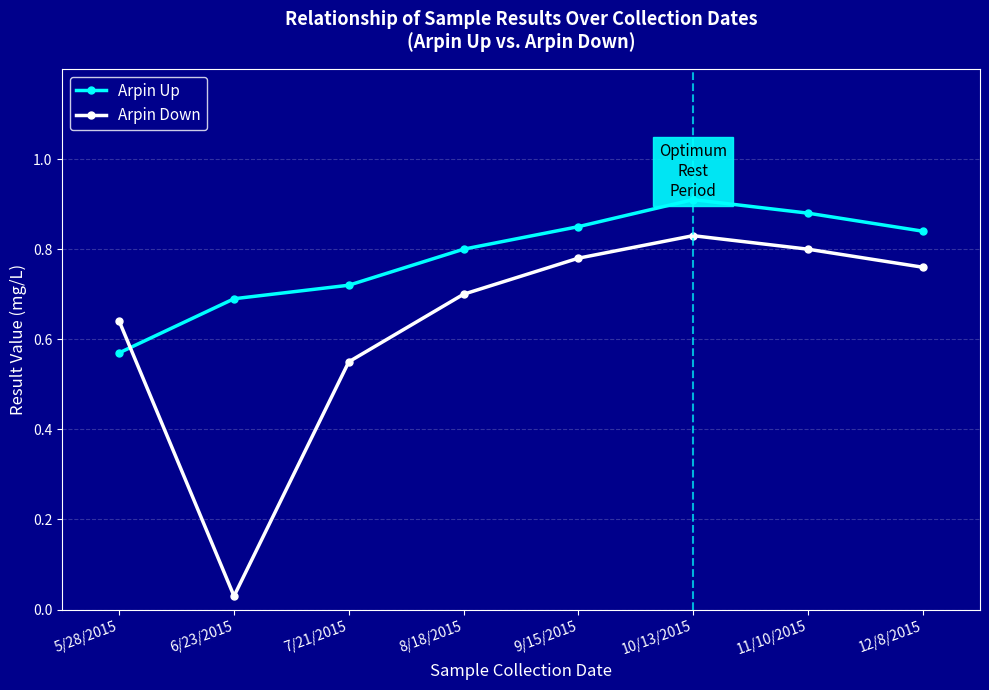

What is the label of the 6th point from the right?

7/21/2015